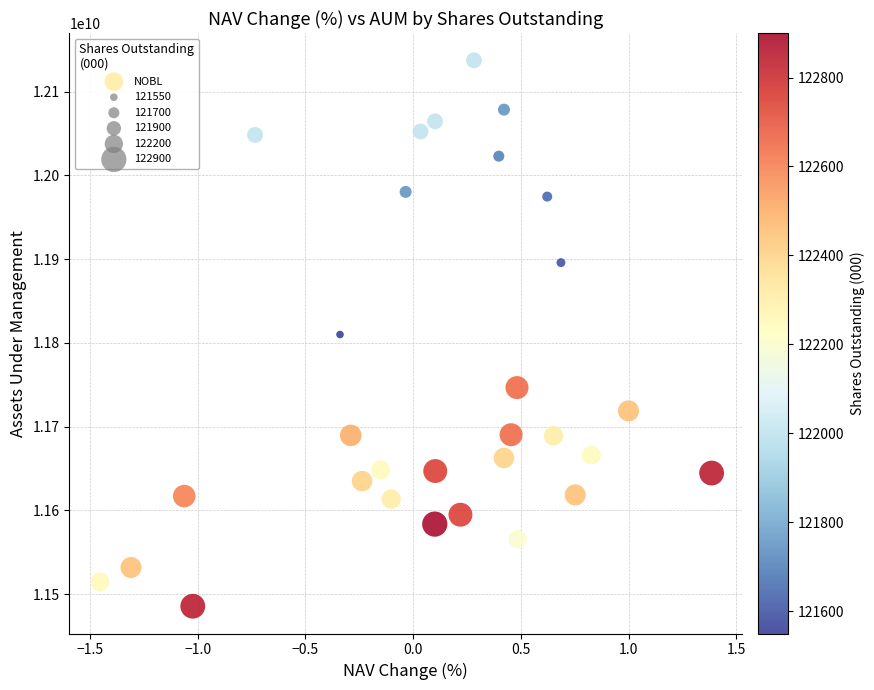

What is the range of X values (max minus min)?

2.8